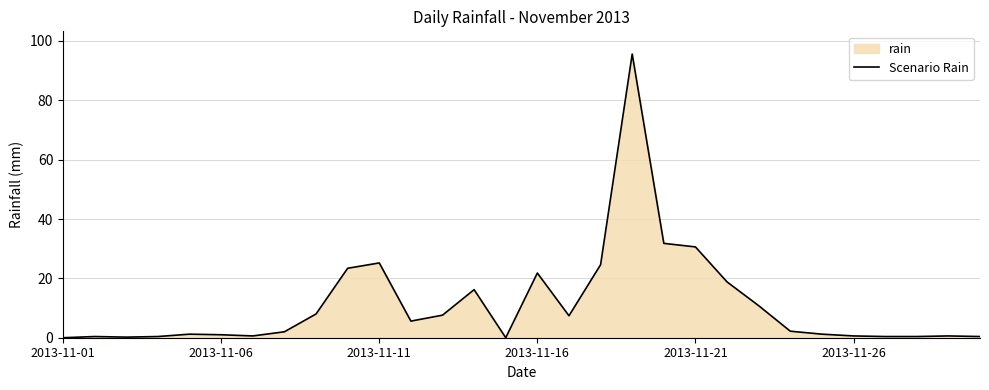

What is the difference between the maximum and minimum values?

95.6